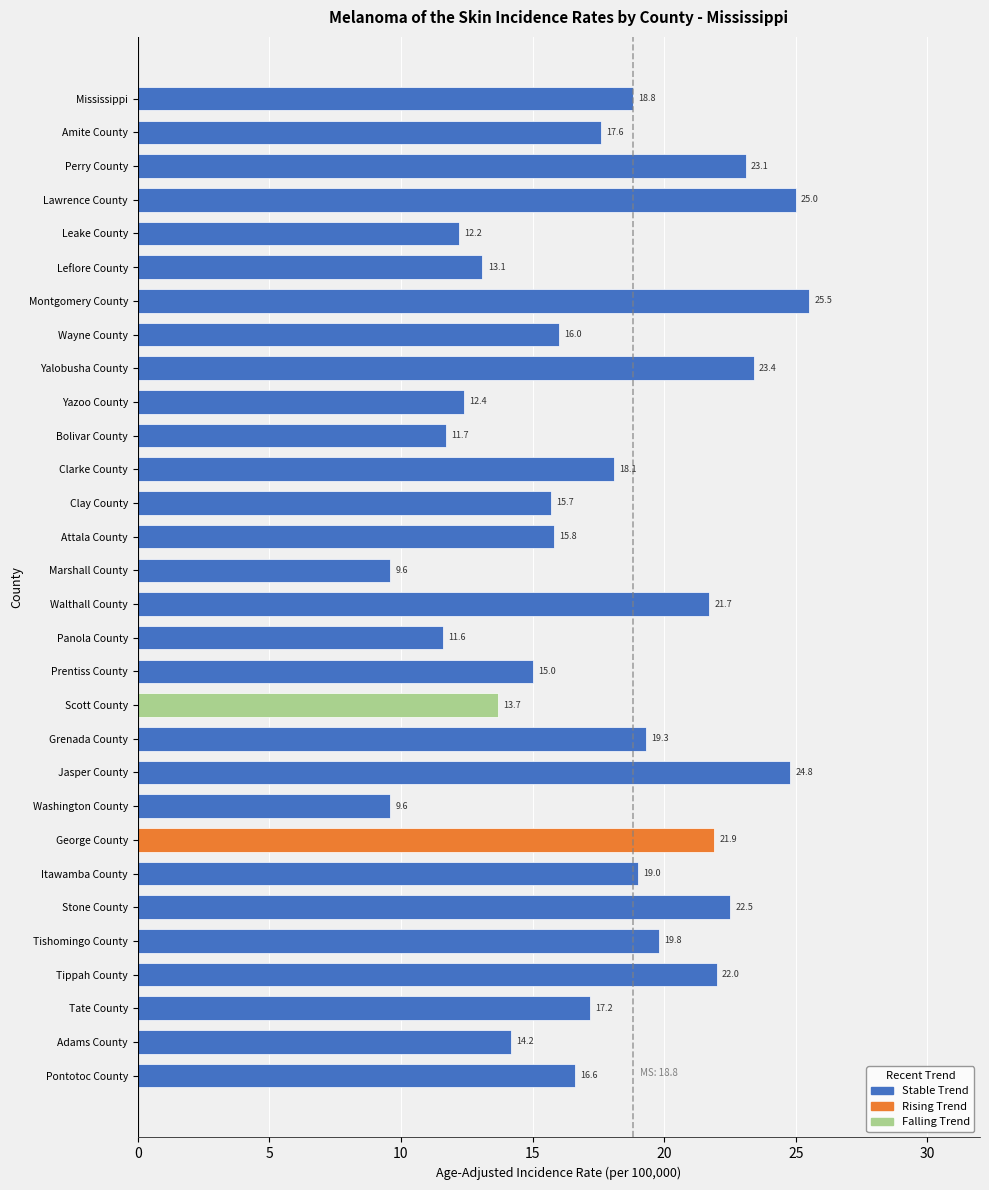

Is it true that the value at Bolivar County is 11.7?

True